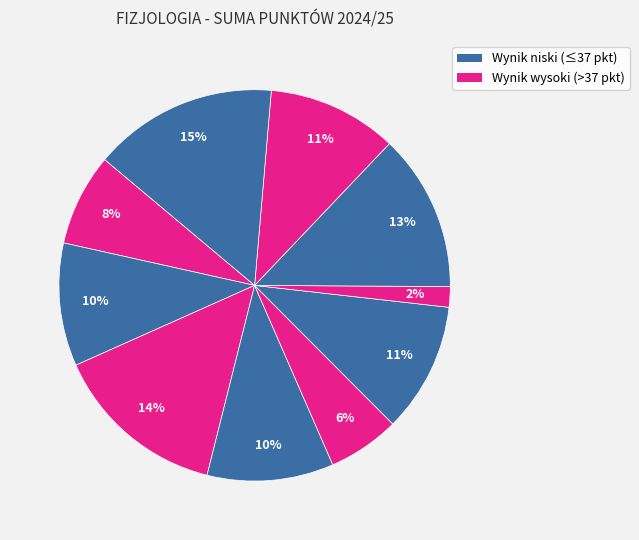

To the nearest percent, what is the average slice percentage?

10%